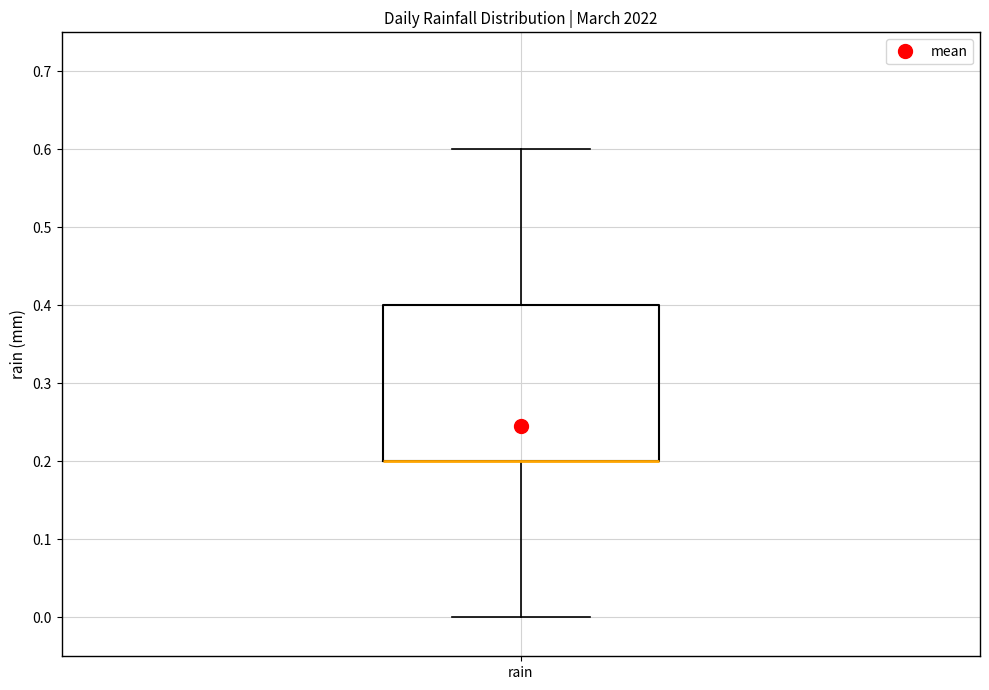

Where does the lower whisker of the box for rain end on the y-axis? The values are not printed on the chart, so give them approximately, as read against the axis.

0.0